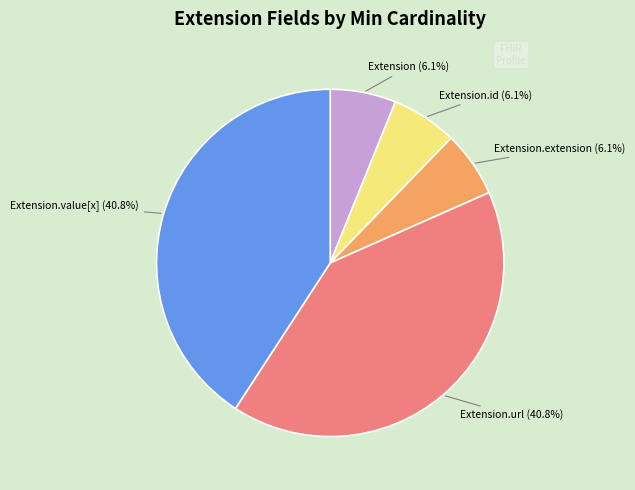

To the nearest percent, what is the difference between the largest and smallest slice percentages?

35%